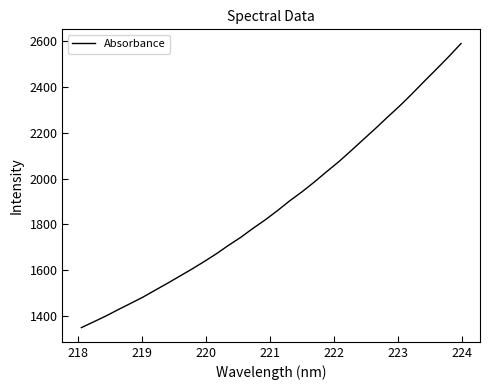

What is the maximum value shown in the chart?

2590.1